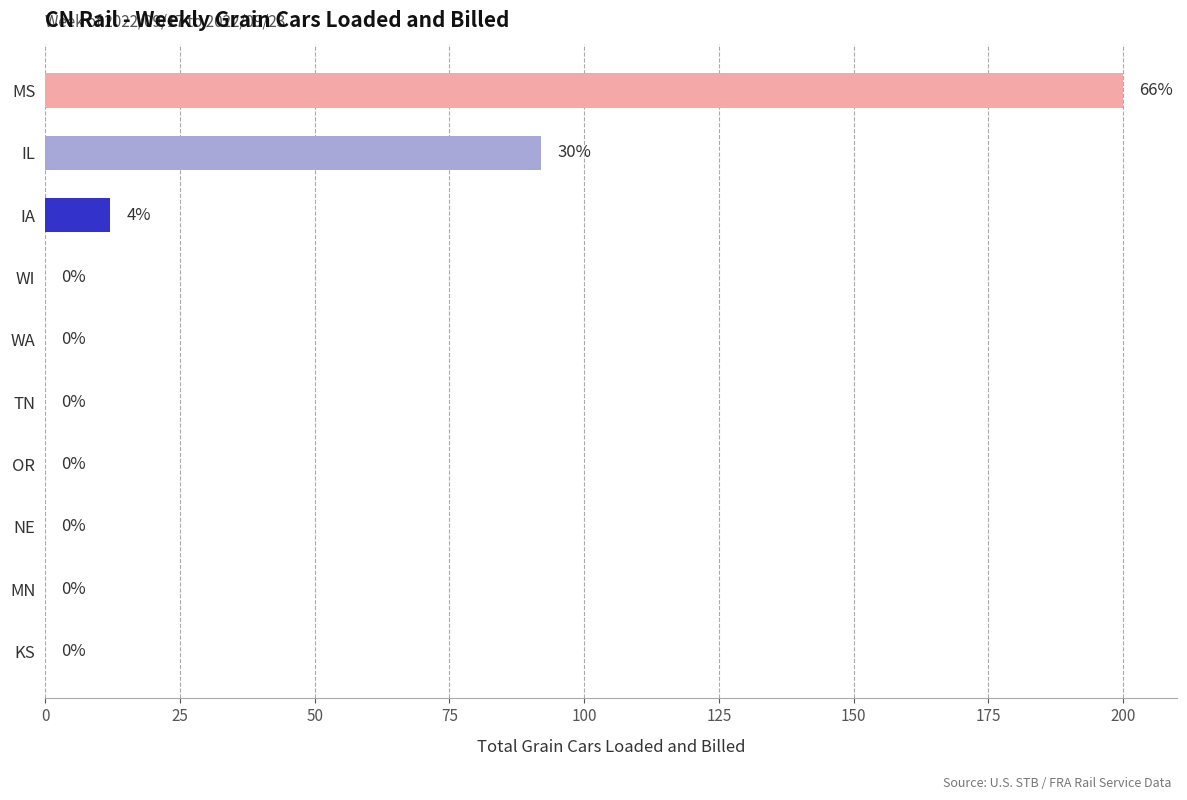

At which label is the value closest to 100?

IL